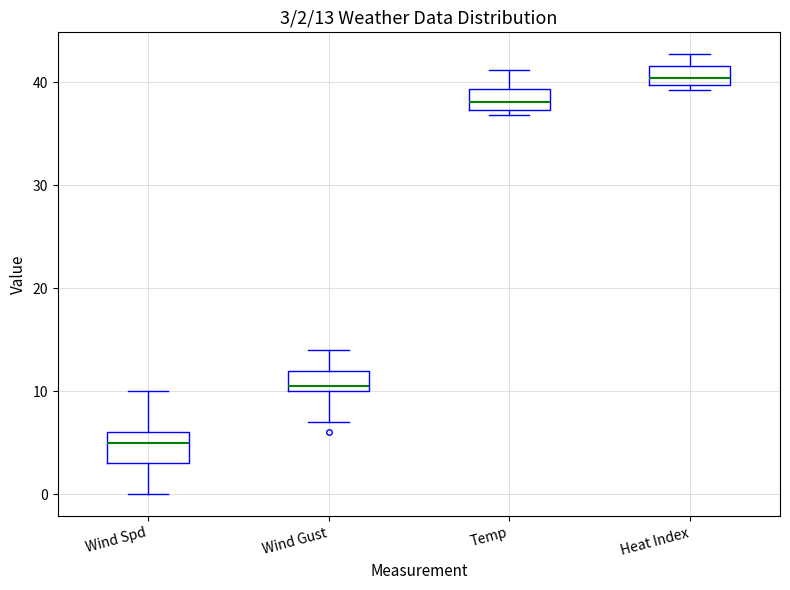

Which box's median line is the highest?

Heat Index